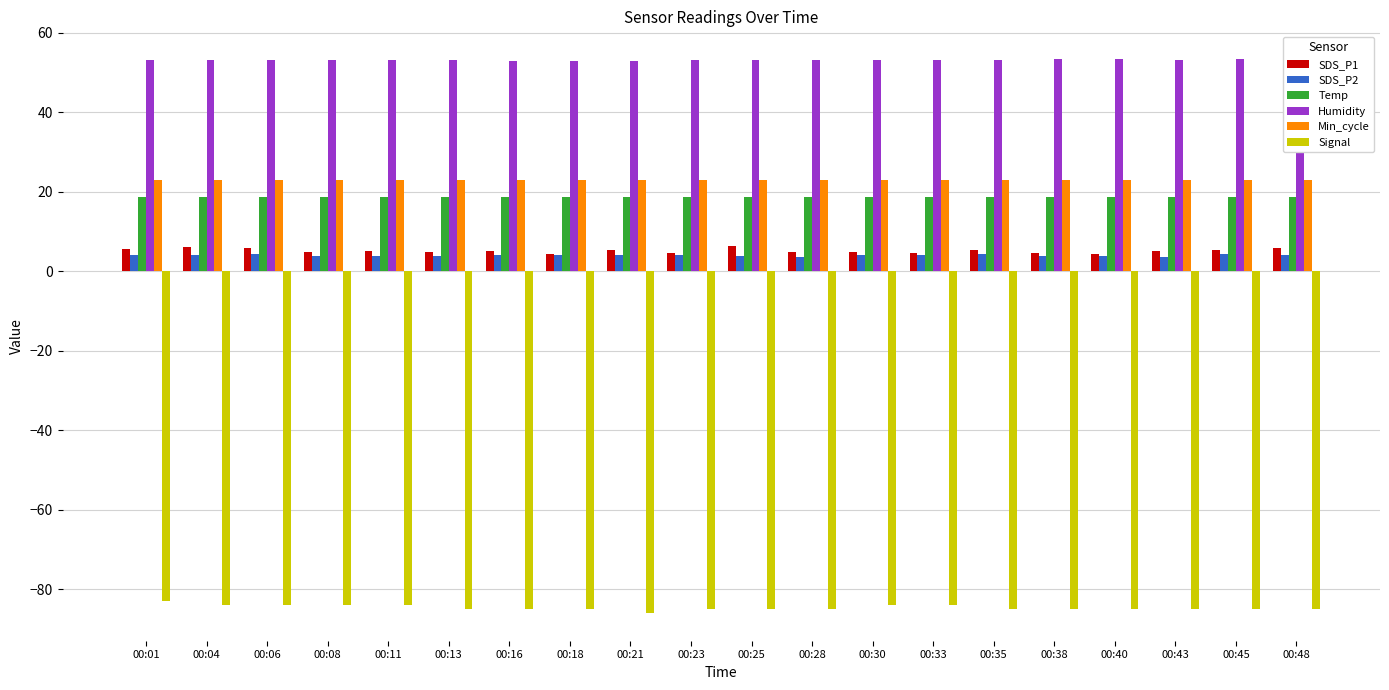

Is the value of Signal at 00:13 greater than the value of SDS_P1 at 00:43?

No